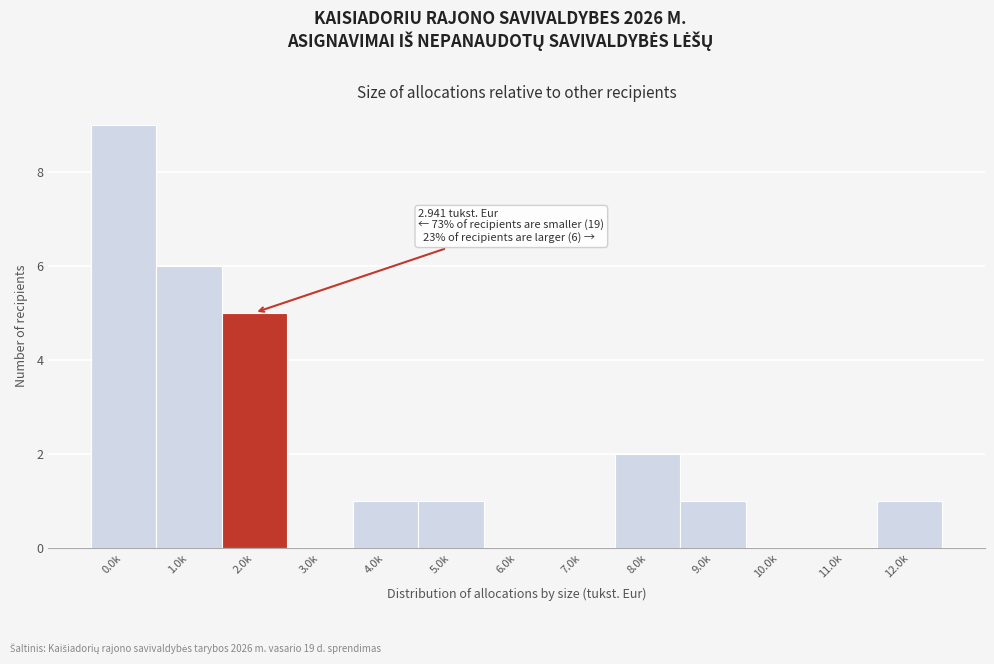

Reading left to right, what are all the values shown in this chart?

0.0k=9	1.0k=6	2.0k=5	3.0k=0	4.0k=1	5.0k=1	6.0k=0	7.0k=0	8.0k=2	9.0k=1	10.0k=0	11.0k=0	12.0k=1